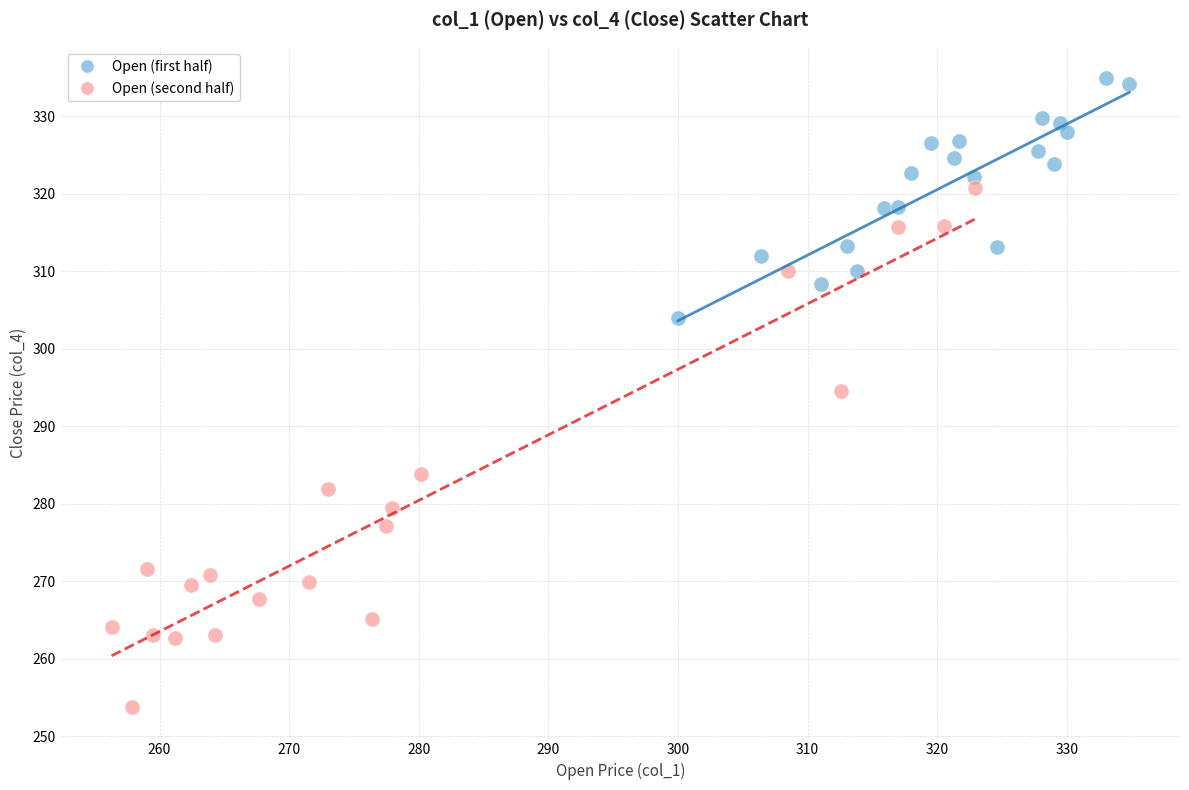

What are all the series names shown in the legend?

Open (first half), Open (second half)